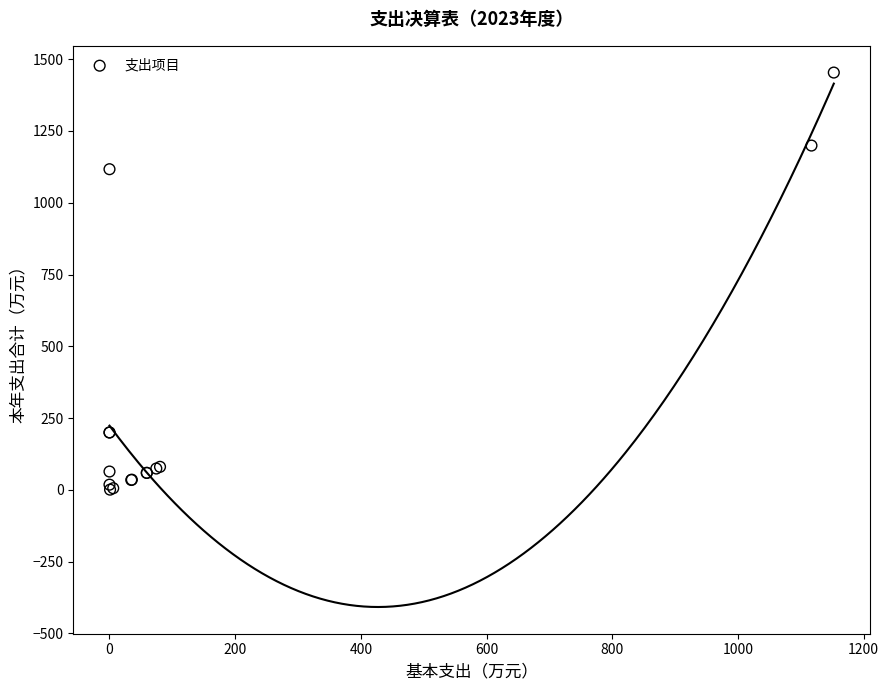

What Y value in the scatter plot is closest to 727?

1116.9